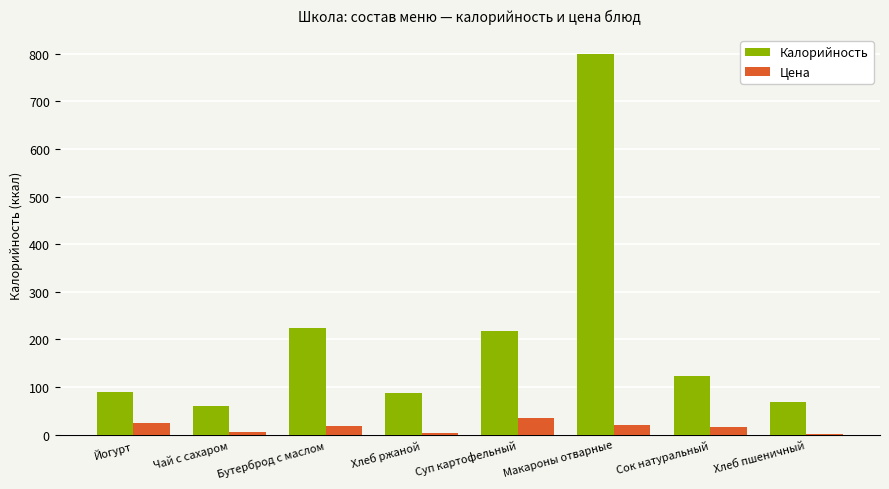

Is the value of Калорийность at Суп картофельный greater than the value of Цена at Суп картофельный?

Yes